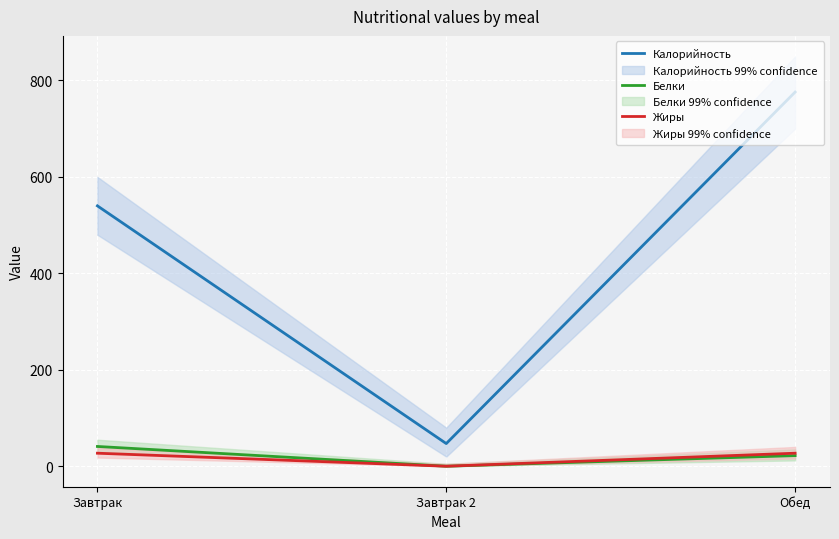

Is it true that Белки equals 41 at Завтрак?

True